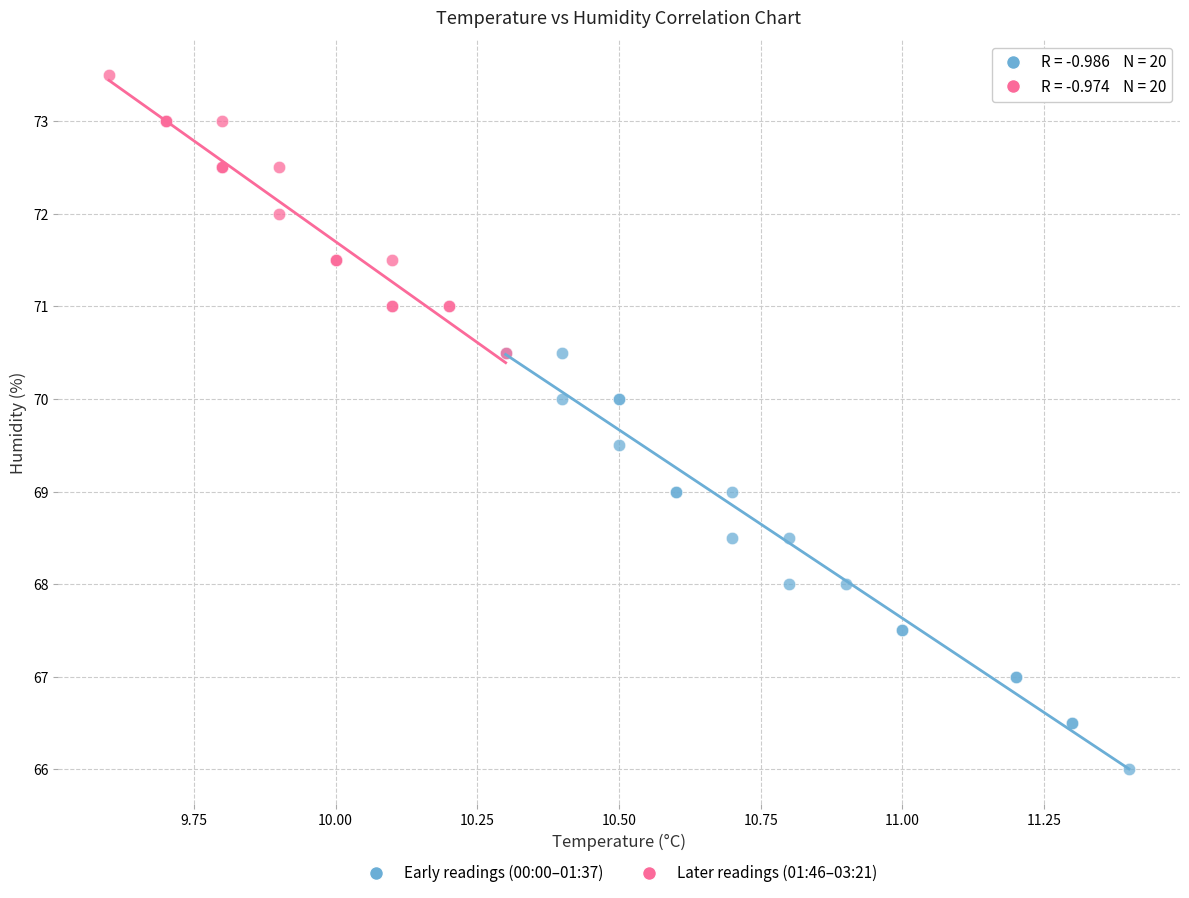

Which series has the widest spread of Y values?

Early readings (00:00–01:37)